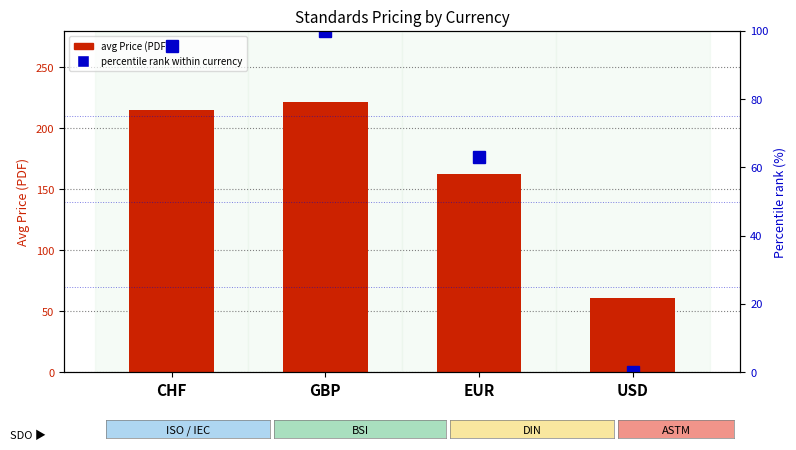

Reading left to right, list all the values displayed in this chart.

avg Price (PDF): CHF=215.0	GBP=222.0	EUR=162.4	USD=61.0
percentile rank within currency: CHF=95.7	GBP=100.0	EUR=63.0	USD=0.0